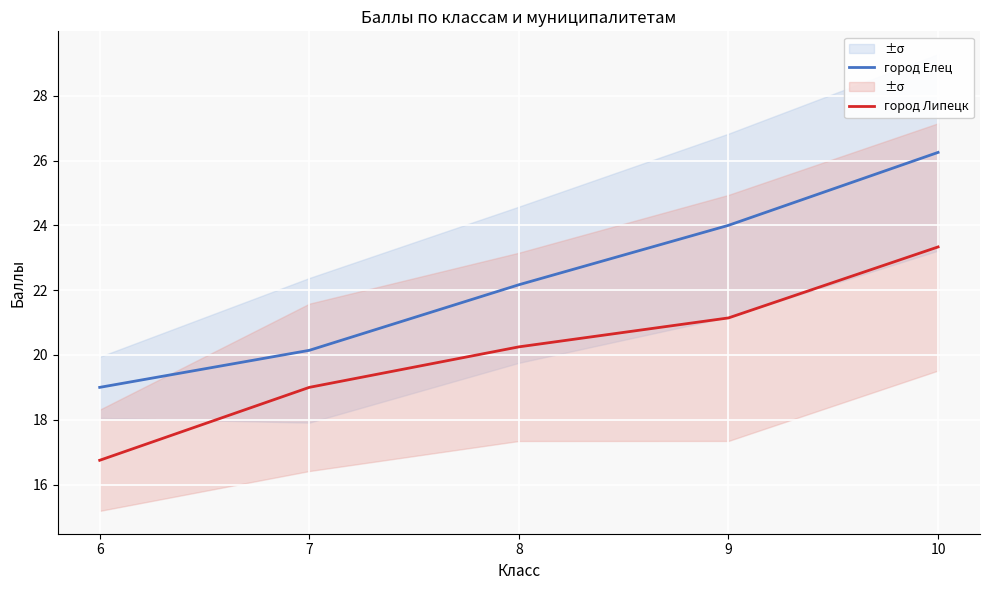

At which label does город Елец reach its peak?

10